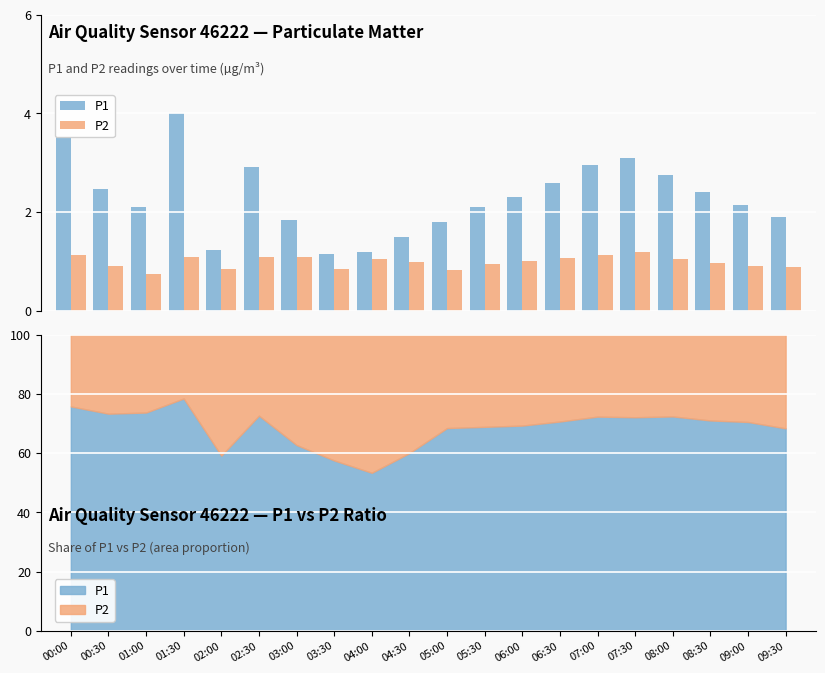

Rank the series by their maximum value, from lowest to highest.

P2, P1